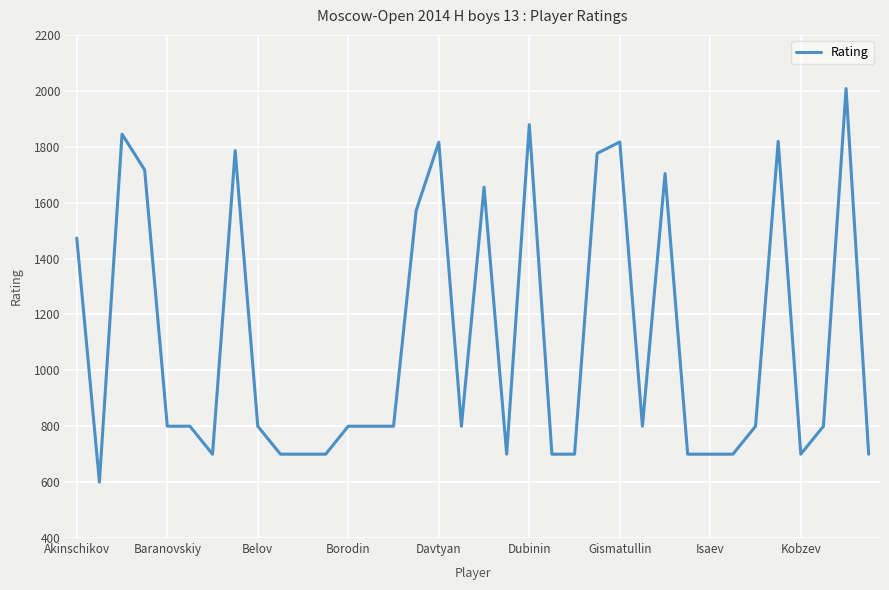

What is the difference between the maximum and minimum values?

1408